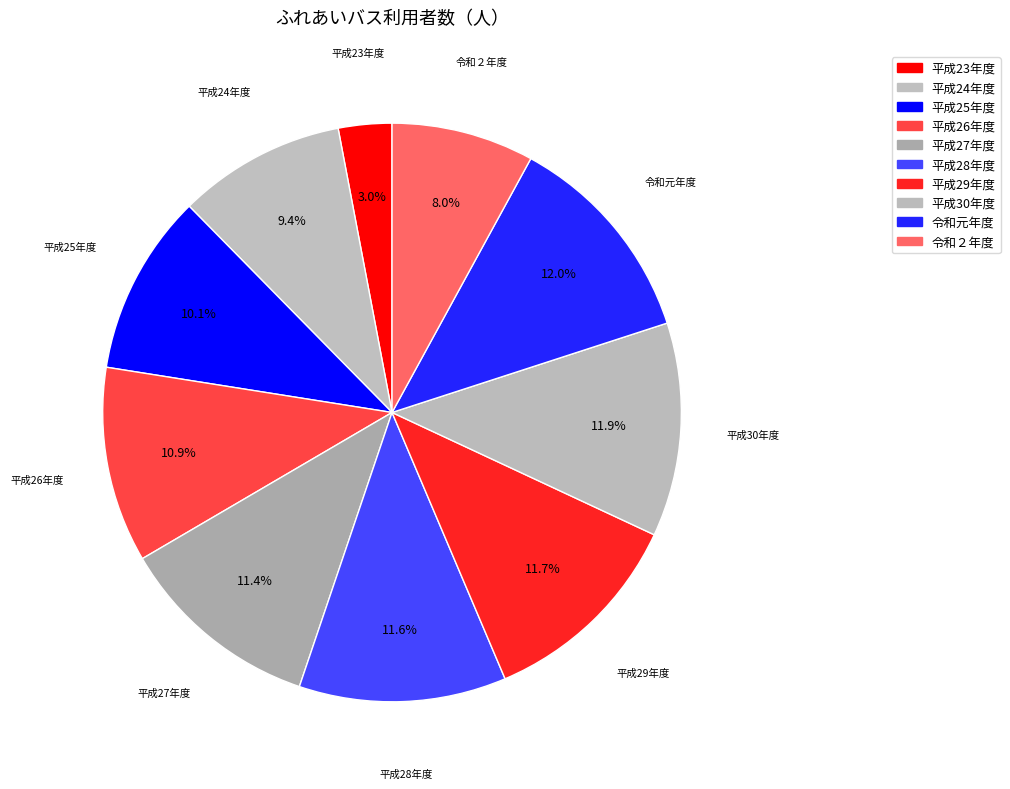

To the nearest percent, what is the difference between the largest and smallest slice percentages?

9%